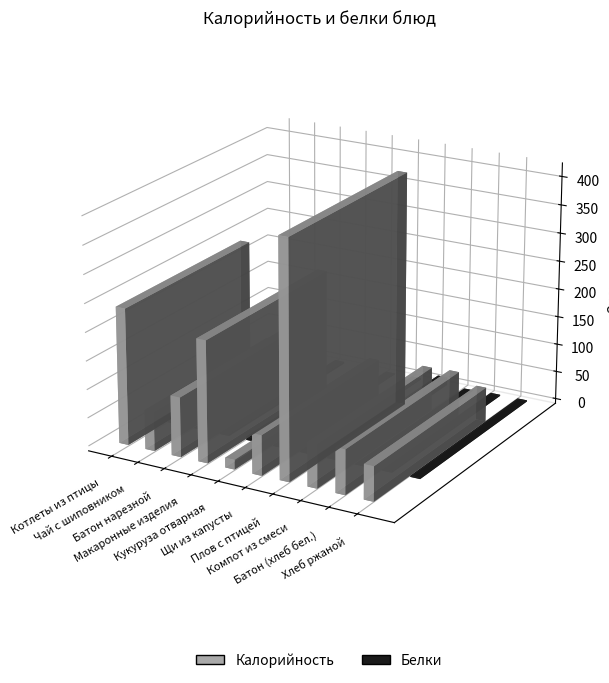

Where does the Калорийность series first go above 79?

Котлеты из птицы